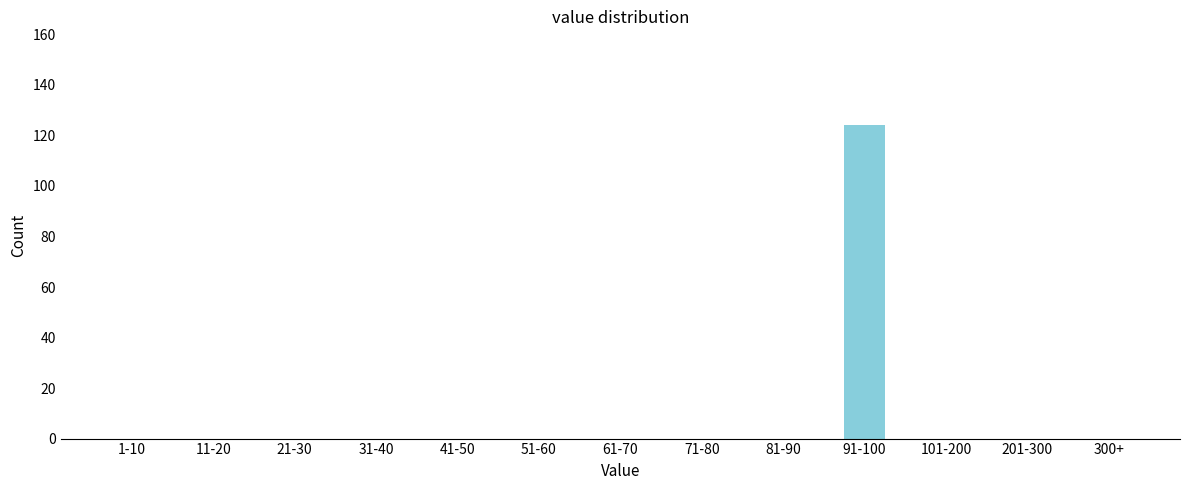

Reading left to right, what are all the values shown in this chart?

1-10=0	11-20=0	21-30=0	31-40=0	41-50=0	51-60=0	61-70=0	71-80=0	81-90=0	91-100=124	101-200=0	201-300=0	300+=0